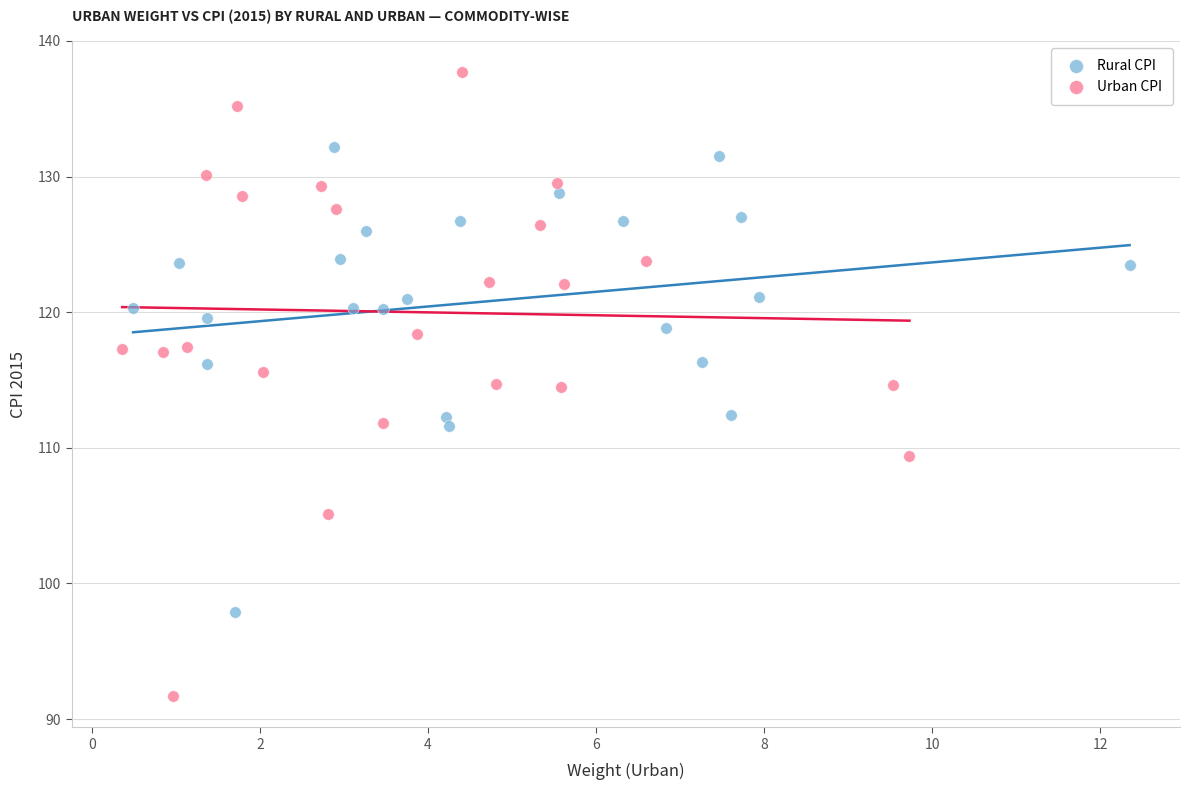

Which series reaches the maximum Y coordinate?

Urban CPI